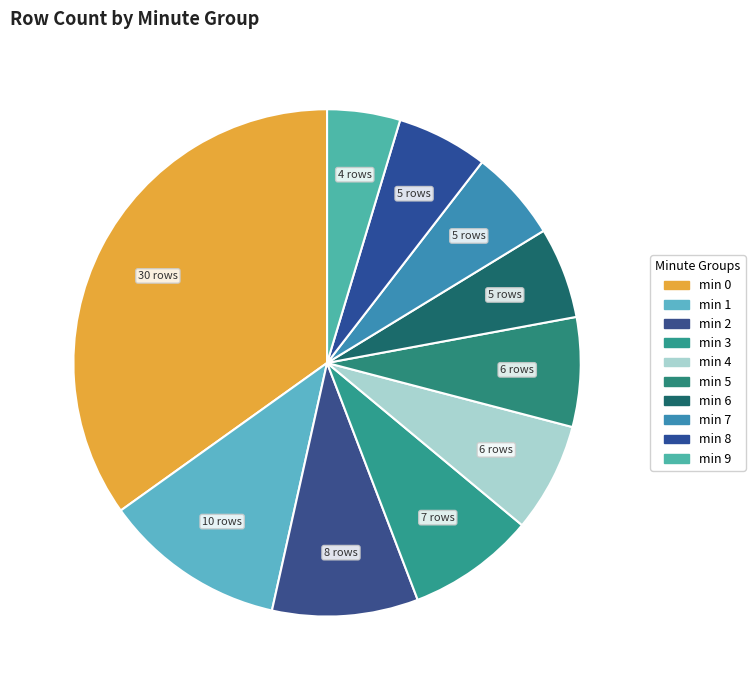

Count the number of slices in the pie.

10